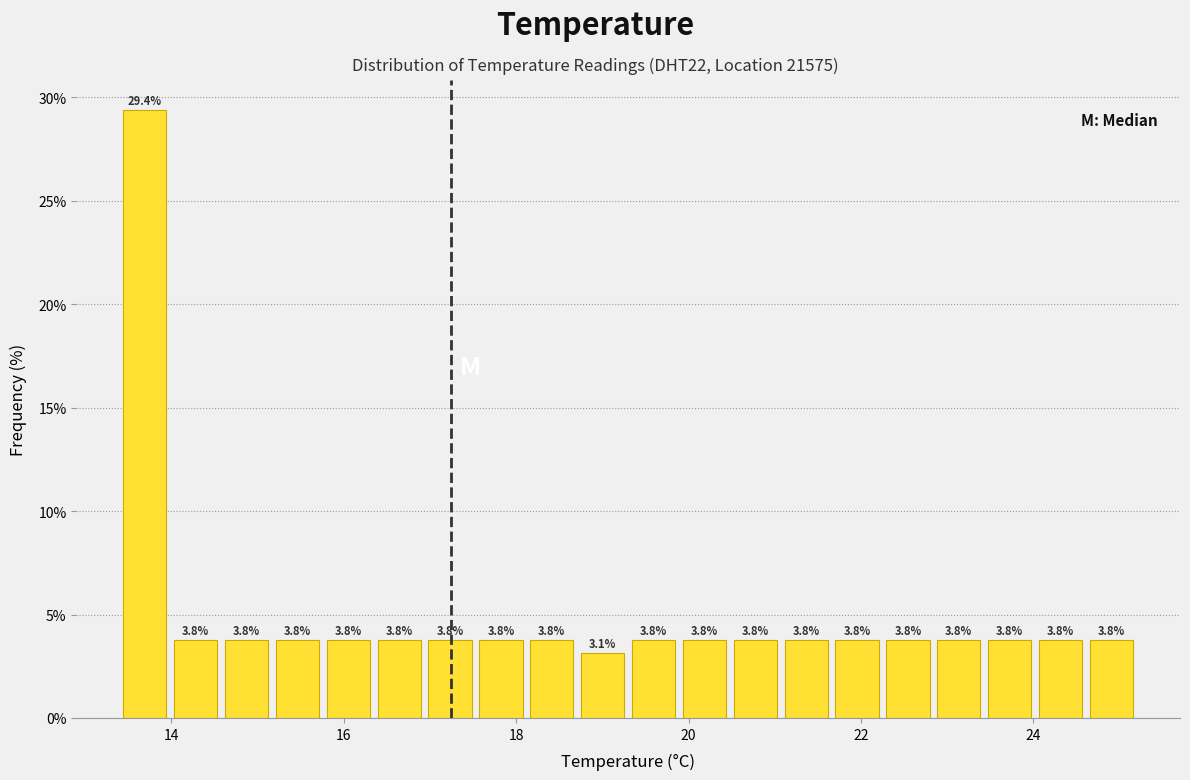

Around what value on the x-axis is the tallest bar? Give the approximate position of its centre, as read against the axis.

13.6